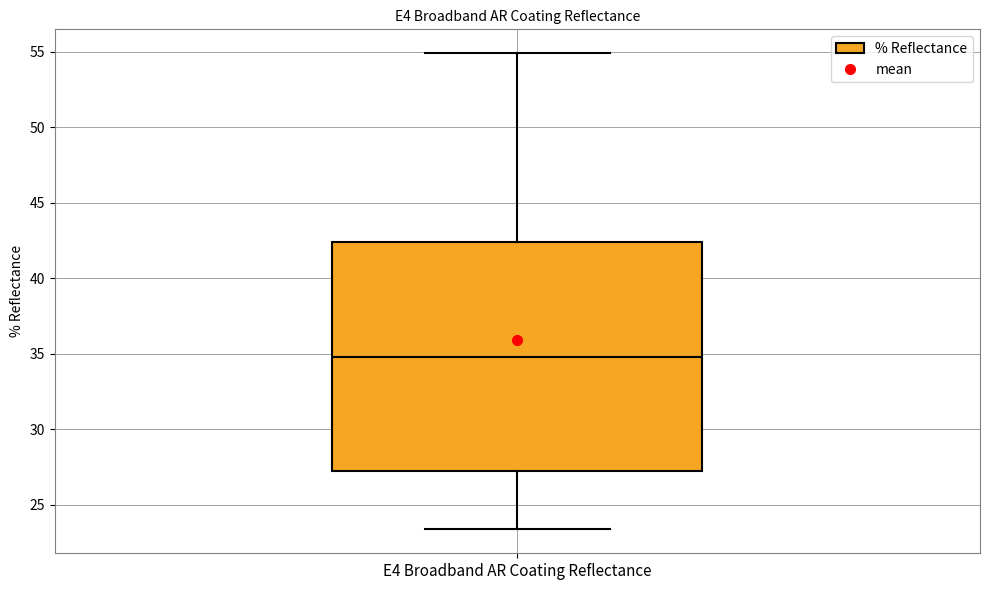

Transcribe this box plot: give where the median line is, the range the box spans, and where the two whiskers end, as read against the y-axis. The values are not printed on the chart, so give them approximately, as read against the axis.

median 35.0, box 27.0 to 42.5, whiskers 23.5 to 55.0